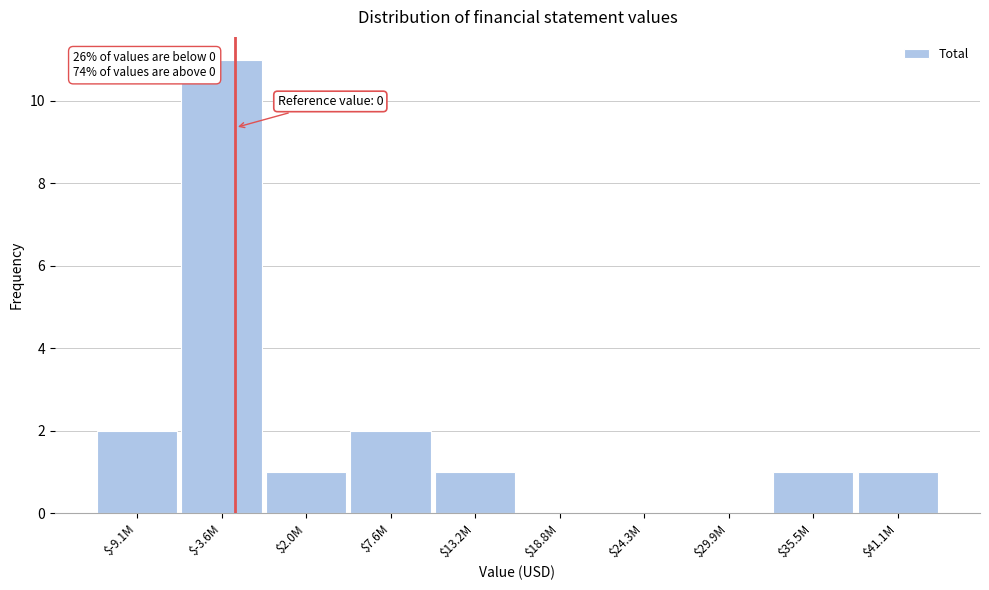

At which category does the chart reach its peak across all series?

$-3.6M